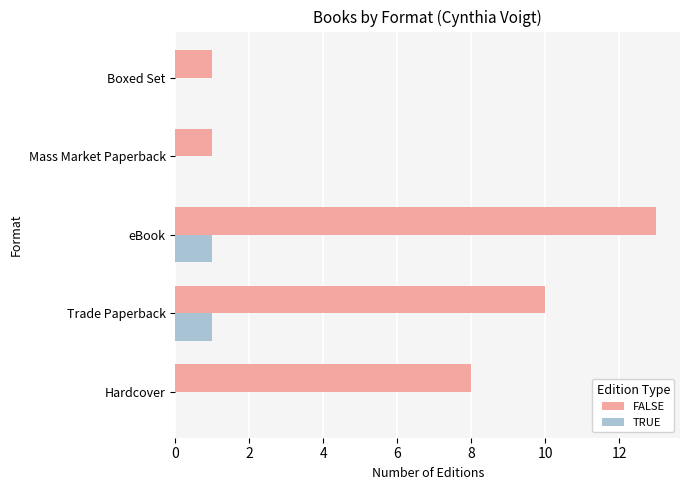

At which category is the sum across all series the highest?

eBook